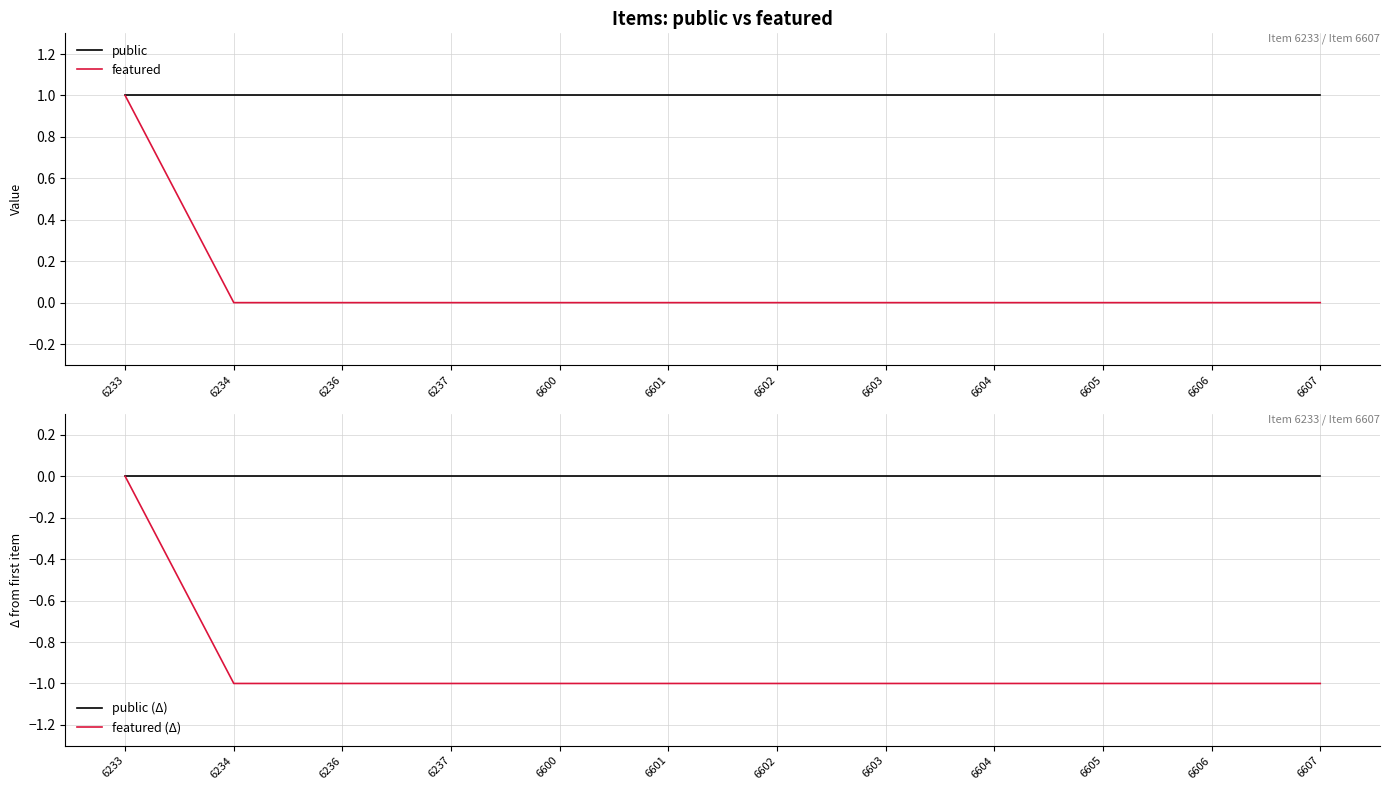

True or false: public and public (Δ) intersect in this chart.

False